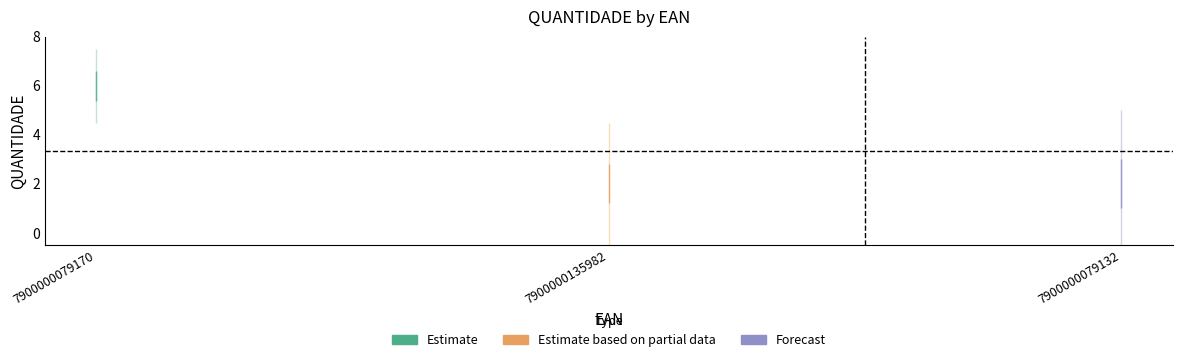

What position from the right is 7900000079170?

3